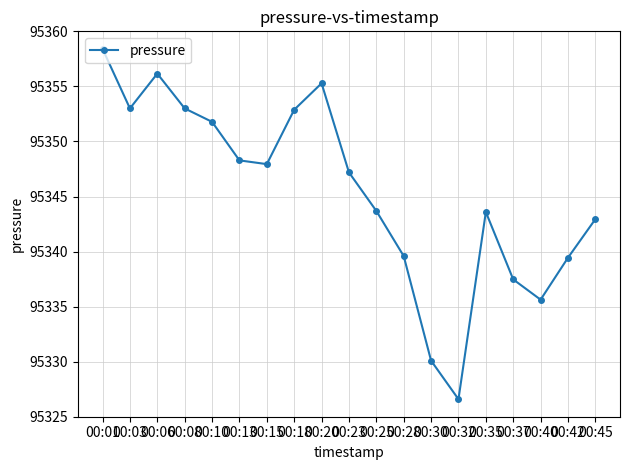

What is the sum of the values at 00:18 and 00:37?

190690.4